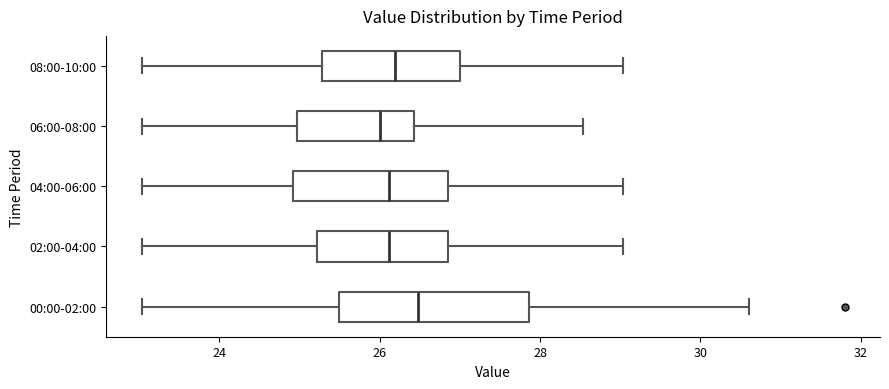

Comparing the boxes themselves (not the whiskers), which one is the widest?

00:00-02:00